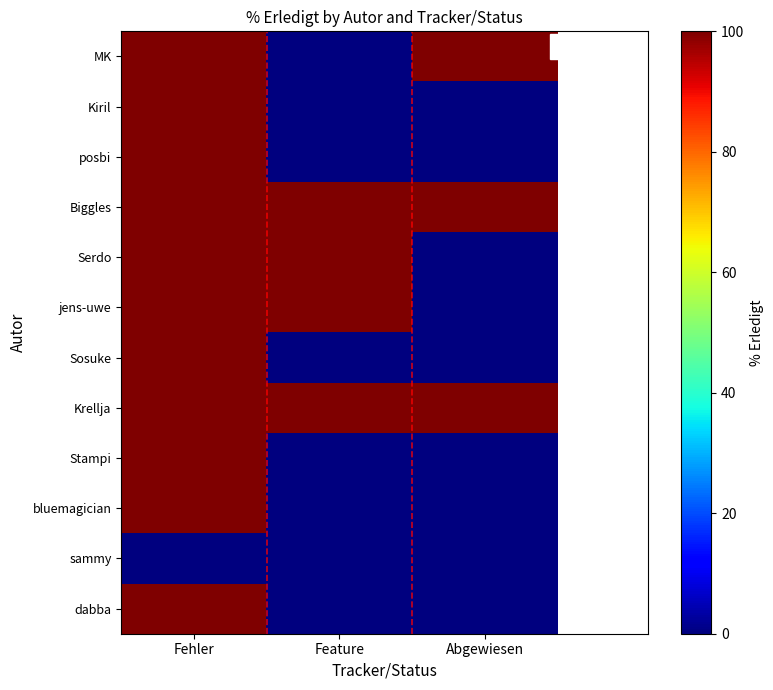

Which series has the largest total across all categories?

Biggles